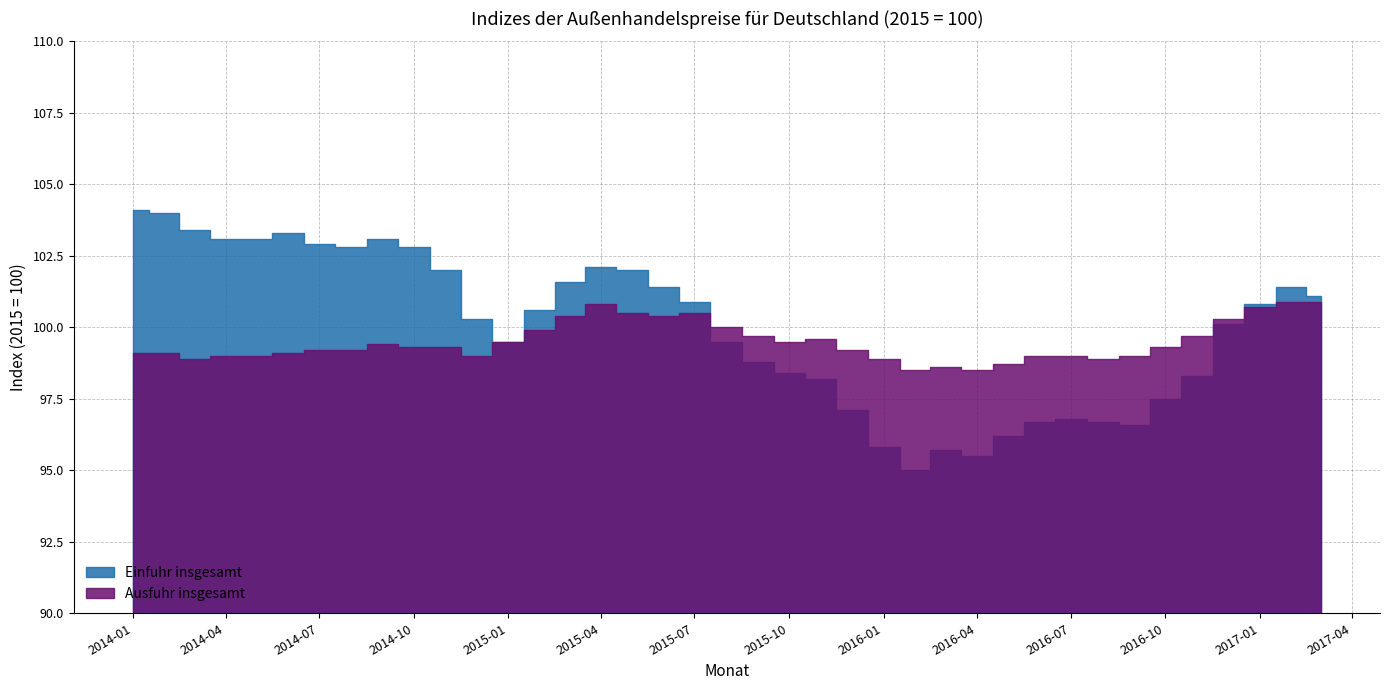

Reading left to right, what are all the values shown in this chart?

Einfuhr insgesamt: 2014-01-01=104.1	2014-02-01=104.0	2014-03-01=103.4	2014-04-01=103.1	2014-05-01=103.1	2014-06-01=103.3	2014-07-01=102.9	2014-08-01=102.8	2014-09-01=103.1	2014-10-01=102.8	2014-11-01=102.0	2014-12-01=100.3	2015-01-01=99.5	2015-02-01=100.6	2015-03-01=101.6	2015-04-01=102.1	2015-05-01=102.0	2015-06-01=101.4	2015-07-01=100.9	2015-08-01=99.5	2015-09-01=98.8	2015-10-01=98.4	2015-11-01=98.2	2015-12-01=97.1	2016-01-01=95.8	2016-02-01=95.0	2016-03-01=95.7	2016-04-01=95.5	2016-05-01=96.2	2016-06-01=96.7	2016-07-01=96.8	2016-08-01=96.7	2016-09-01=96.6	2016-10-01=97.5	2016-11-01=98.3	2016-12-01=100.1	2017-01-01=100.8	2017-02-01=101.4	2017-03-01=101.1
Ausfuhr insgesamt: 2014-01-01=99.1	2014-02-01=99.1	2014-03-01=98.9	2014-04-01=99.0	2014-05-01=99.0	2014-06-01=99.1	2014-07-01=99.2	2014-08-01=99.2	2014-09-01=99.4	2014-10-01=99.3	2014-11-01=99.3	2014-12-01=99.0	2015-01-01=99.5	2015-02-01=99.9	2015-03-01=100.4	2015-04-01=100.8	2015-05-01=100.5	2015-06-01=100.4	2015-07-01=100.5	2015-08-01=100.0	2015-09-01=99.7	2015-10-01=99.5	2015-11-01=99.6	2015-12-01=99.2	2016-01-01=98.9	2016-02-01=98.5	2016-03-01=98.6	2016-04-01=98.5	2016-05-01=98.7	2016-06-01=99.0	2016-07-01=99.0	2016-08-01=98.9	2016-09-01=99.0	2016-10-01=99.3	2016-11-01=99.7	2016-12-01=100.3	2017-01-01=100.7	2017-02-01=100.9	2017-03-01=100.9